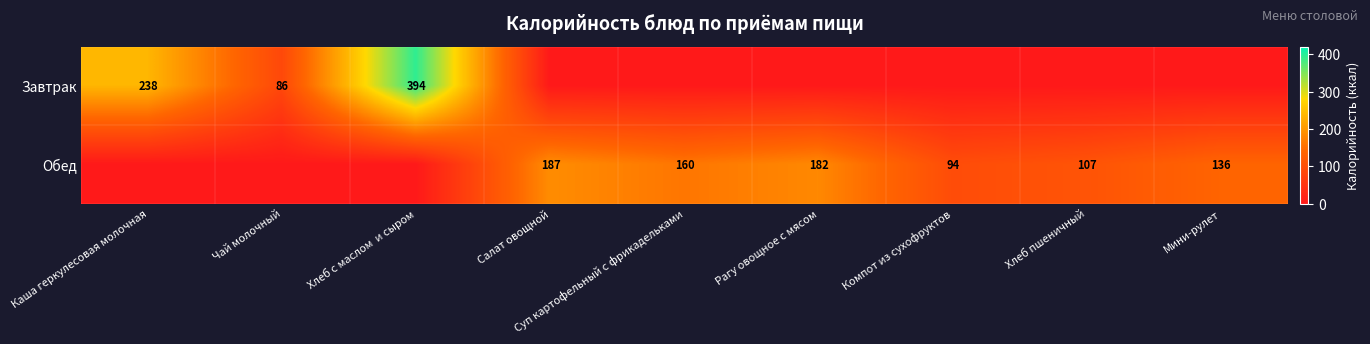

Is it true that Завтрак equals 266 at Хлеб с маслом  и сыром?

False